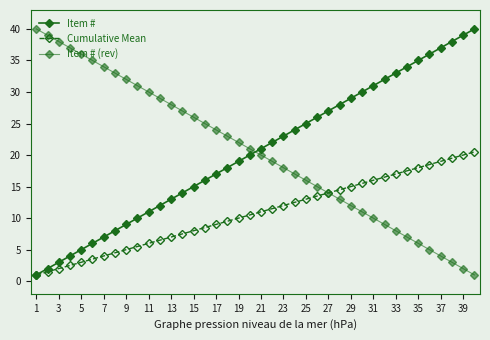

True or false: Cumulative Mean has more than 2 points higher than both neighbors.

False